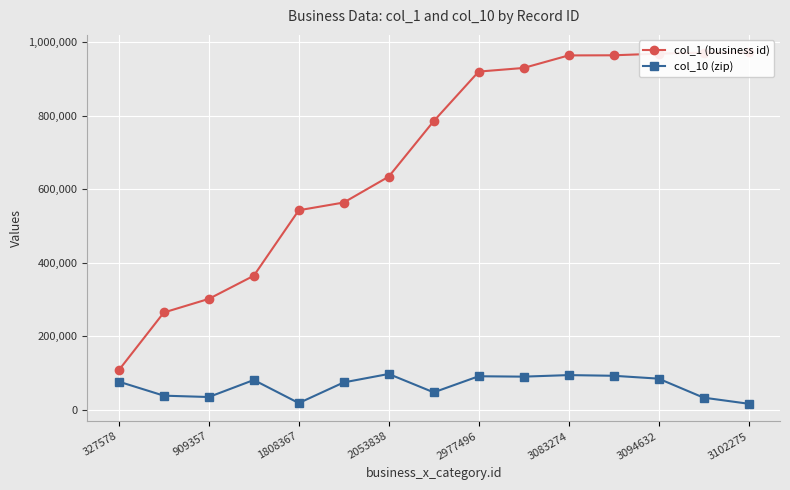

How many values in the col_10 (zip) series are below 77093?

7